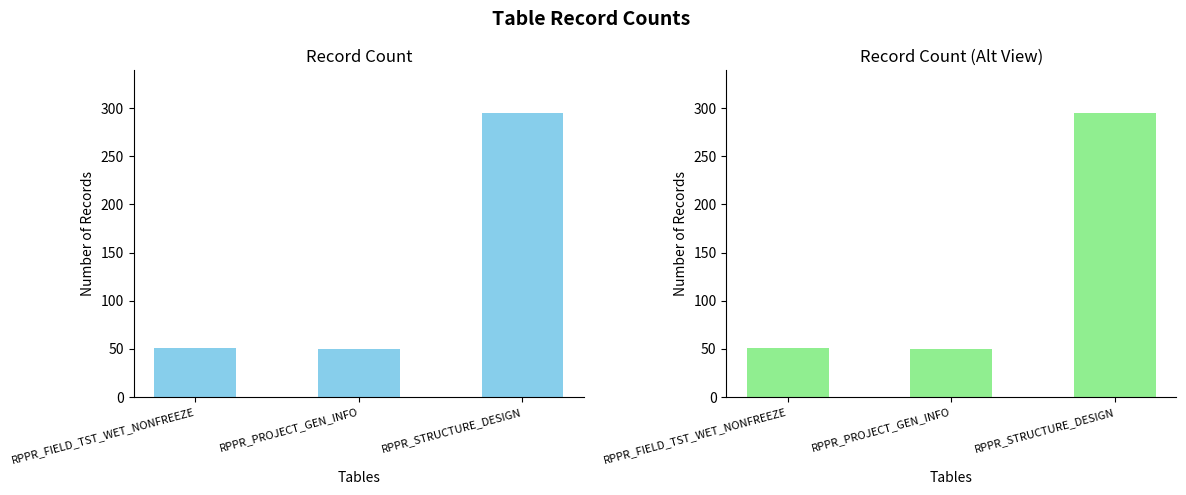

Rank the categories by value from lowest to highest.

RPPR_PROJECT_GEN_INFO, RPPR_FIELD_TST_WET_NONFREEZE, RPPR_STRUCTURE_DESIGN